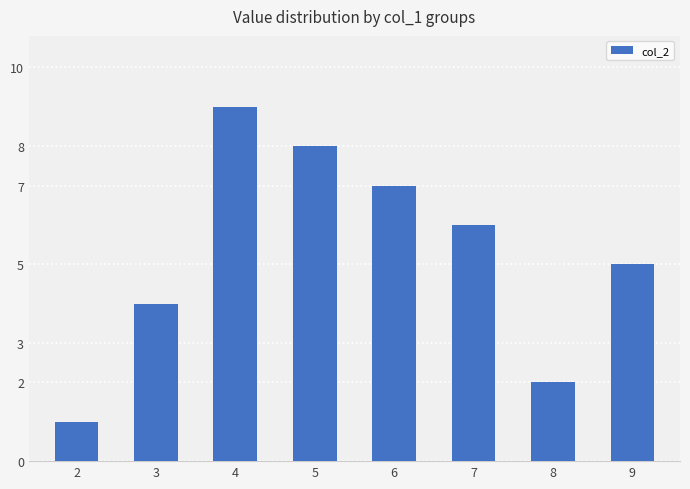

What is the change in value from 2 to 7?

+5